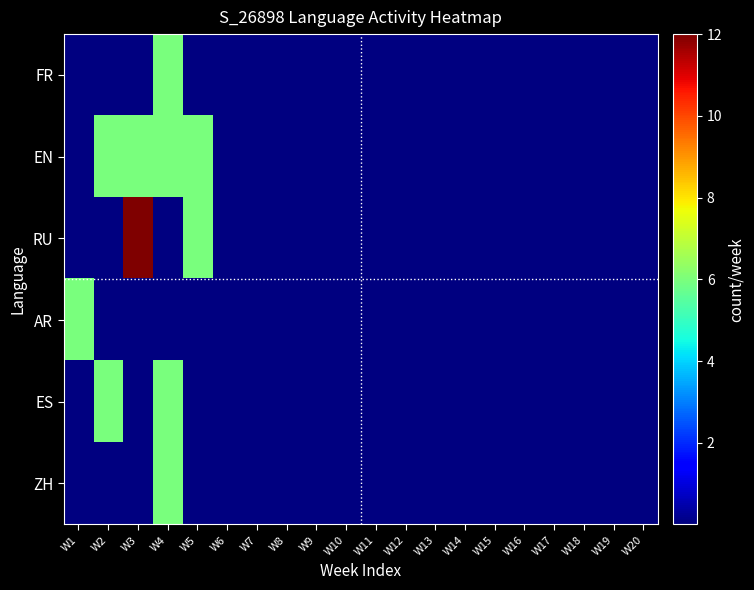

At which category is the sum across all series the highest?

W4